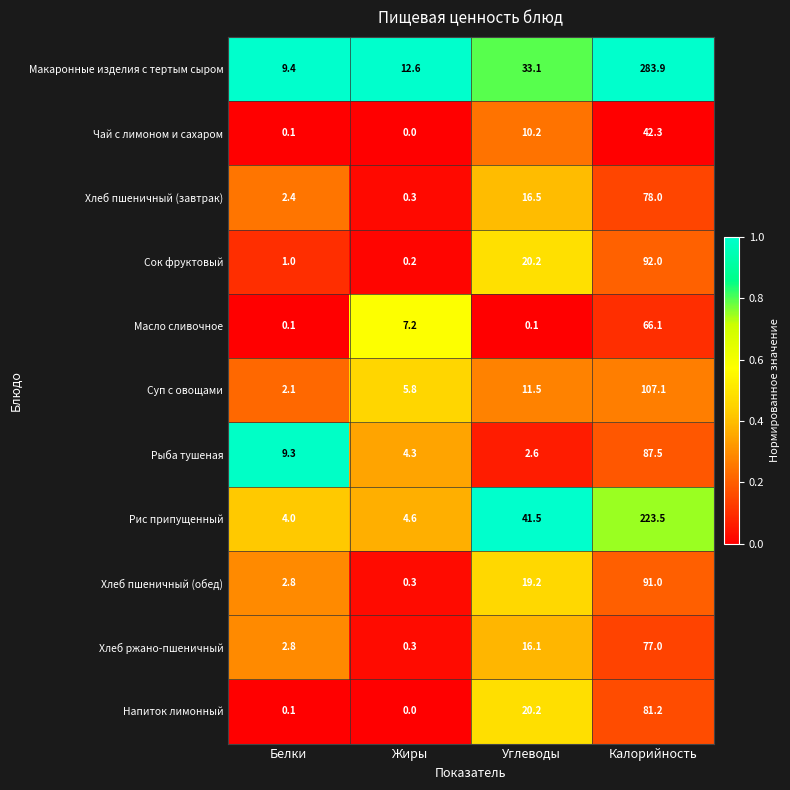

What is the difference between the maximum and minimum values in the Хлеб пшеничный (завтрак) series?

77.7